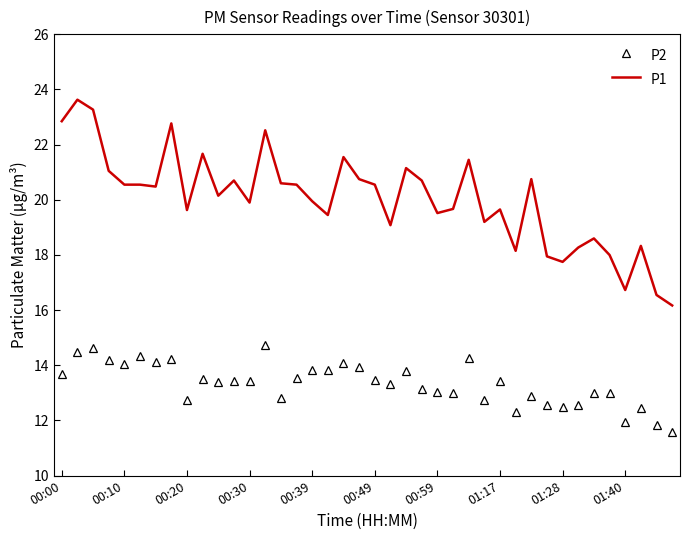

Which series has the largest total across all categories?

P1